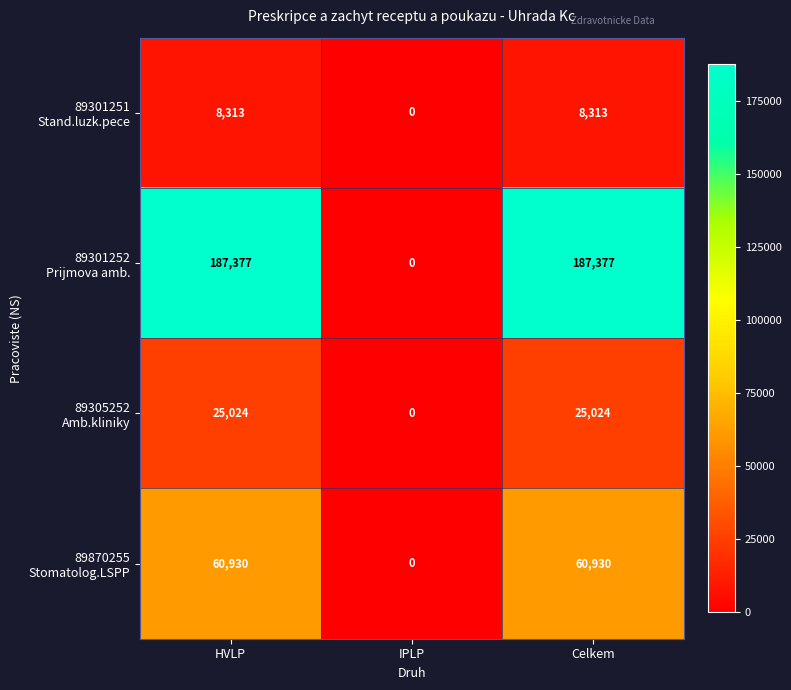

What is the difference between the highest and lowest values at HVLP?

179064